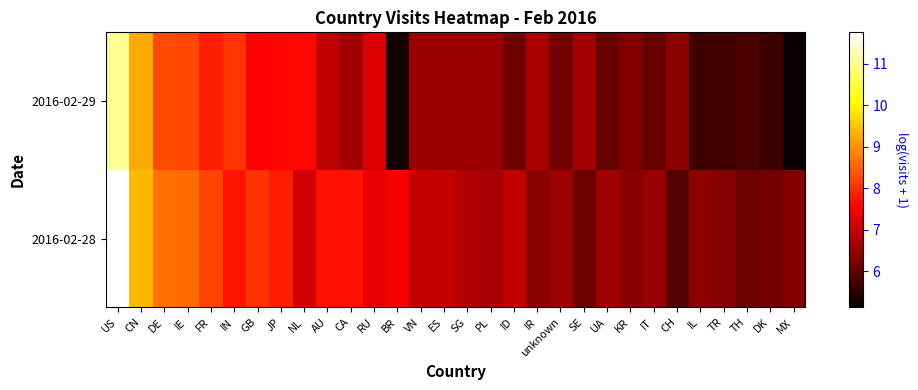

Which category has the highest value across all series?

US